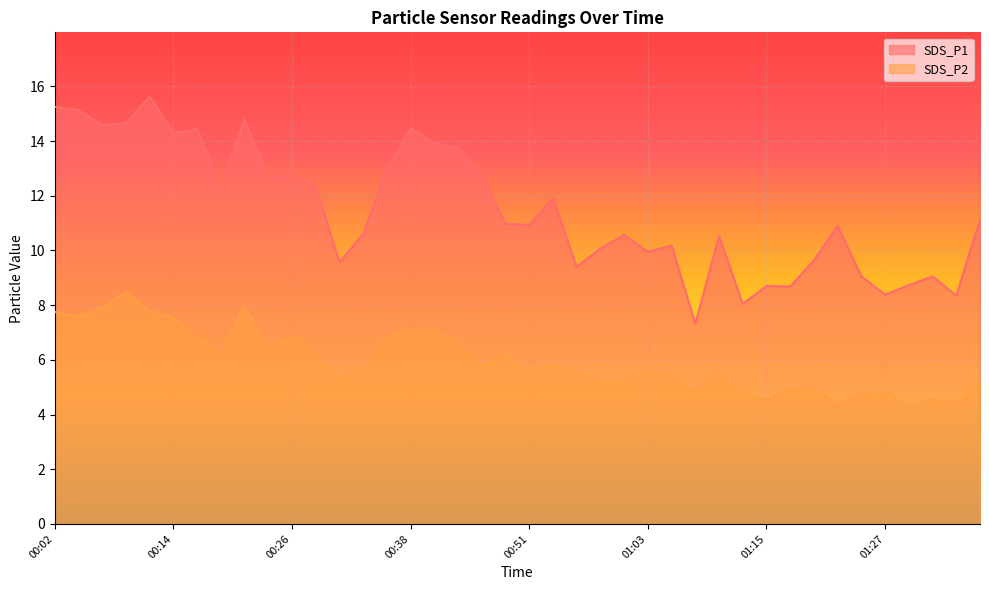

Is it true that SDS_P2 equals 4.9 at 01:18?

True